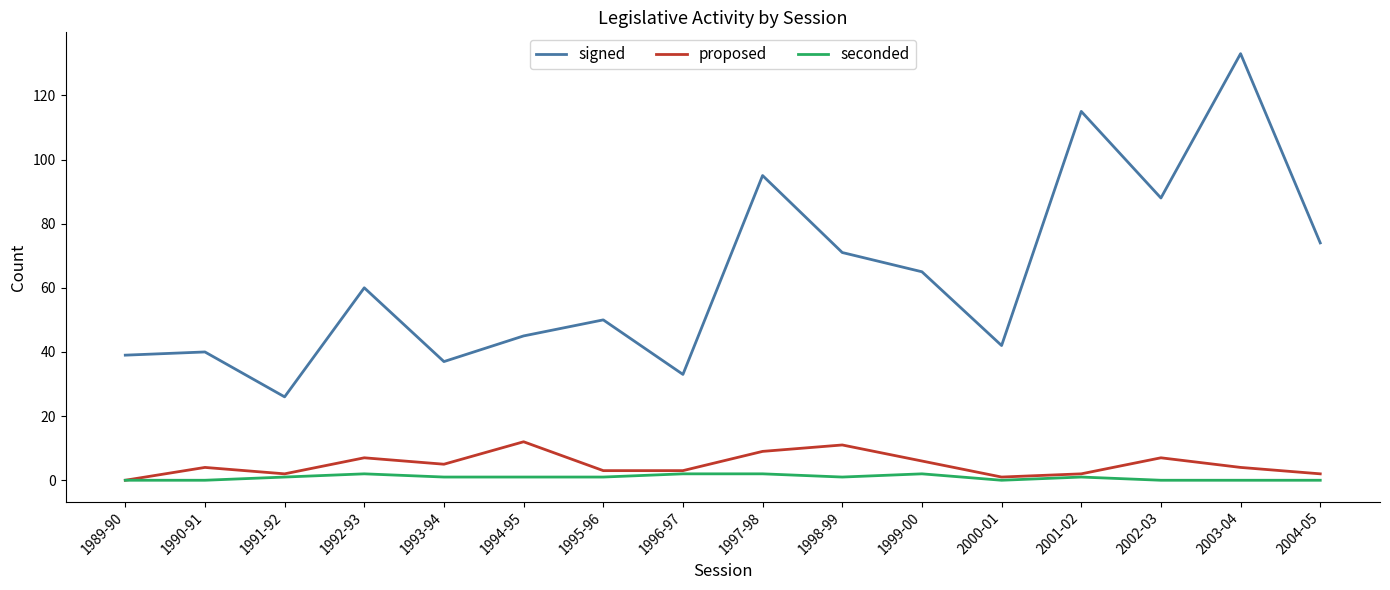

At which category is the sum across all series the highest?

2003-04